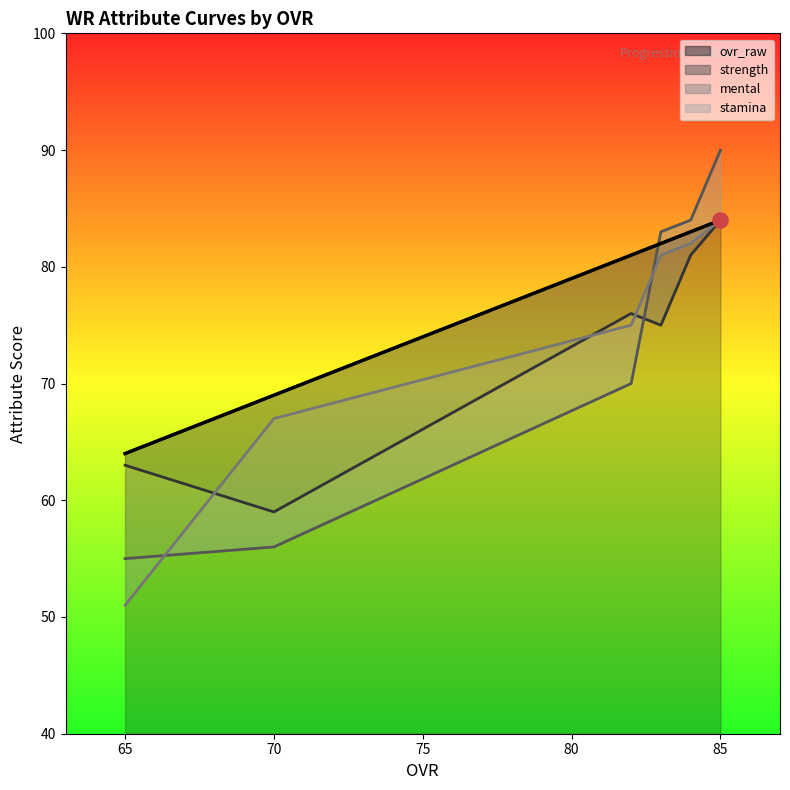

What are all the series names shown in the legend?

ovr_raw, strength, mental, stamina